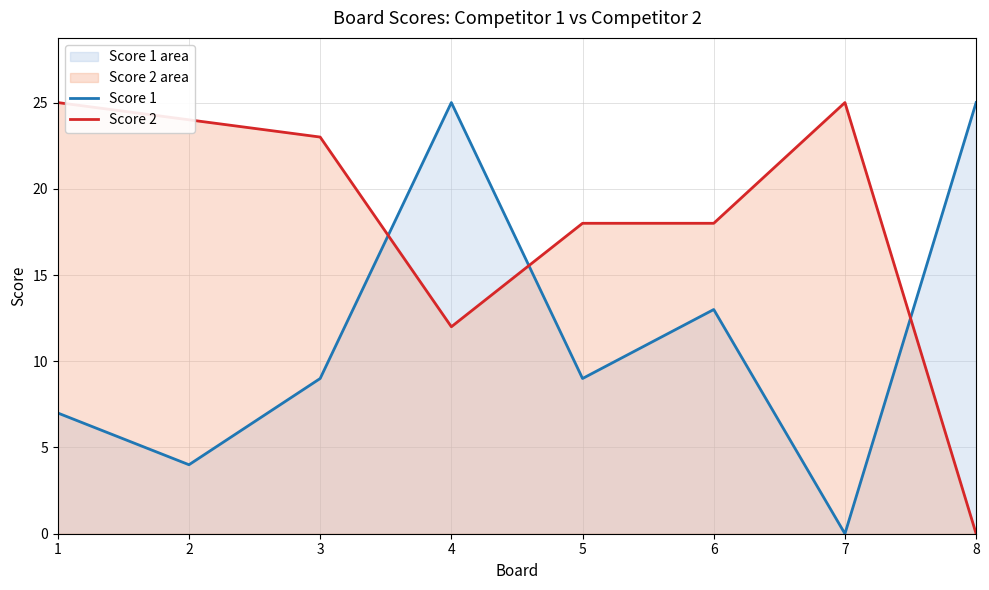

What is the value of the Score 2 point at the 1st from the left?

25